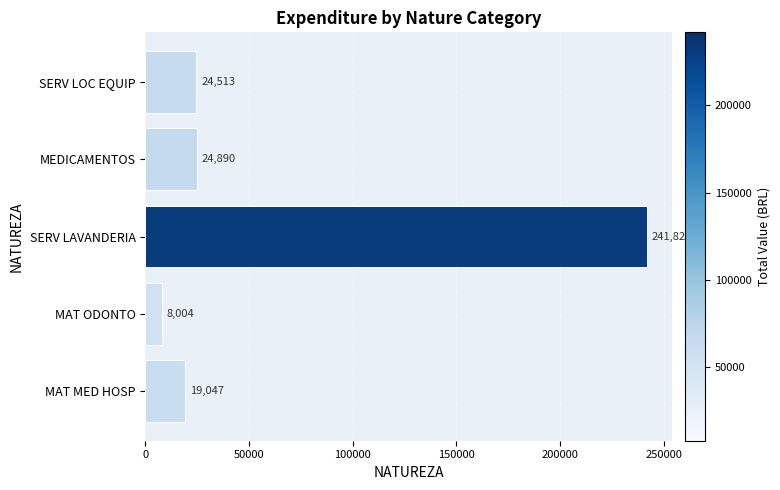

Rank the categories by value from lowest to highest.

MAT ODONTO, MAT MED HOSP, SERV LOC EQUIP, MEDICAMENTOS, SERV LAVANDERIA